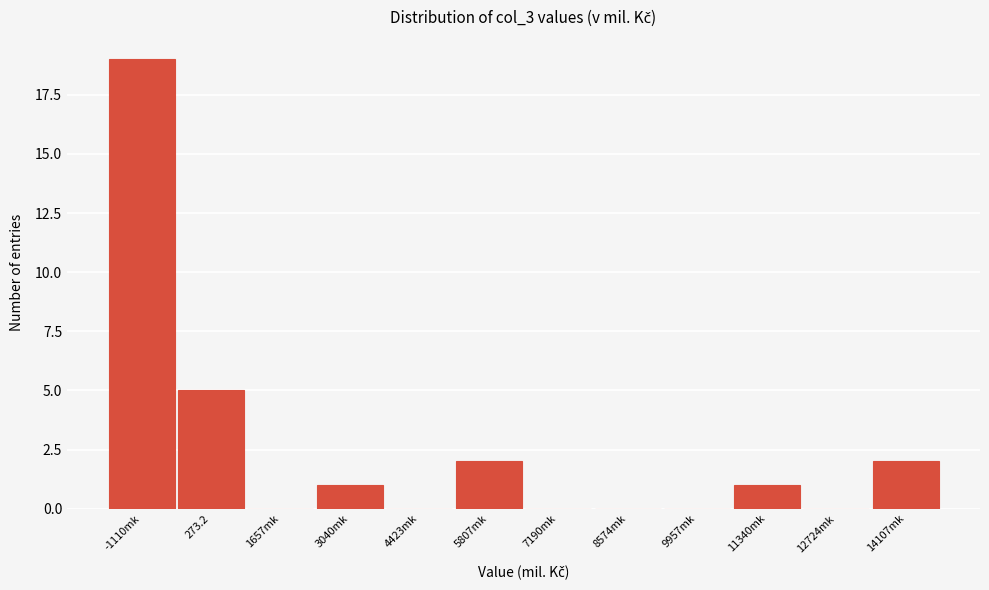

Reading right to left, transcribe all the data shown in this chart.

14107mk=2	12724mk=0	11340mk=1	9957mk=0	8574mk=0	7190mk=0	5807mk=2	4423mk=0	3040mk=1	1657mk=0	273.2=5	-1110mk=19